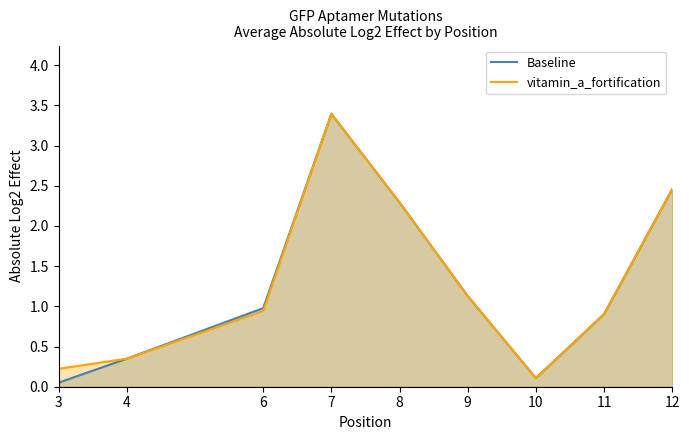

Which has a higher value, 10 or 6?

6